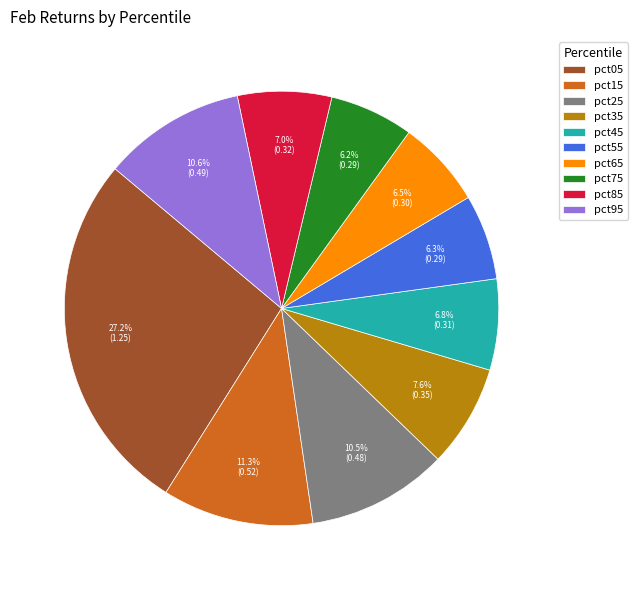

Which has a higher value, pct15 or pct65?

pct15